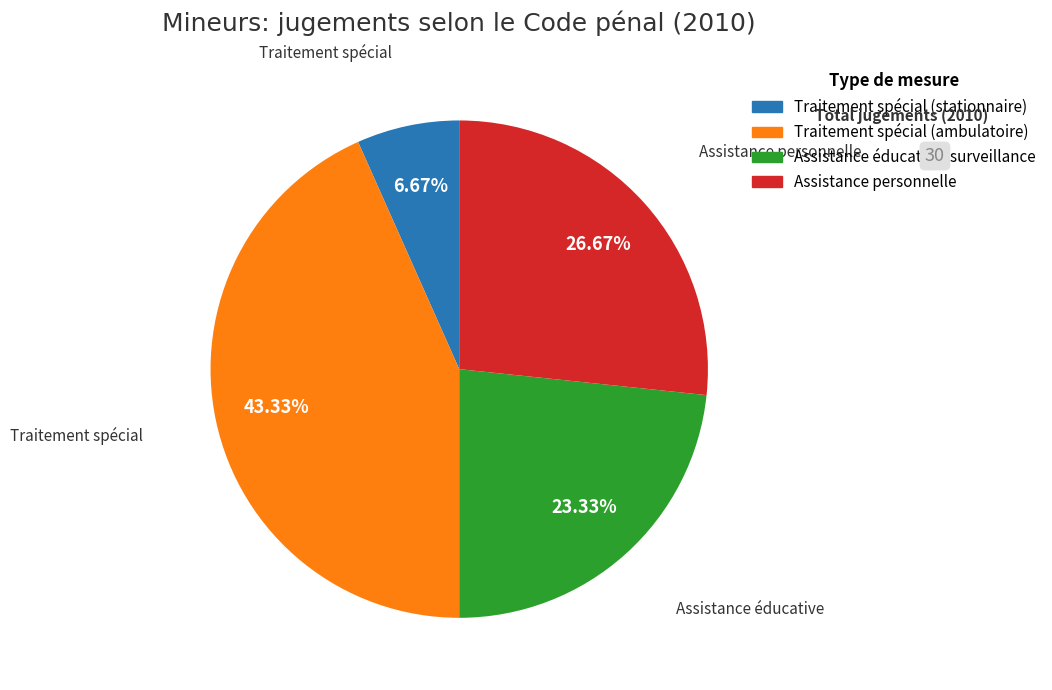

Does any single category account for the majority?

No